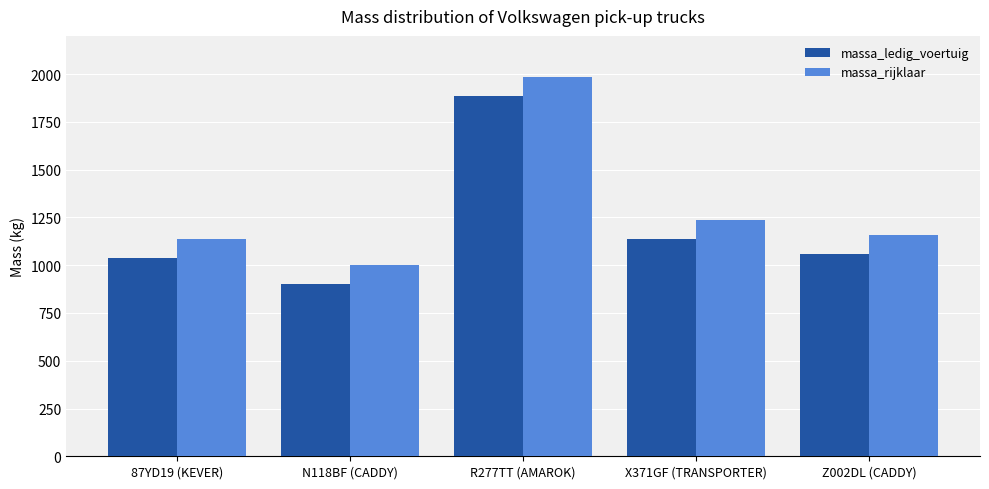

At how many categories does at least one series exceed 1355?

1